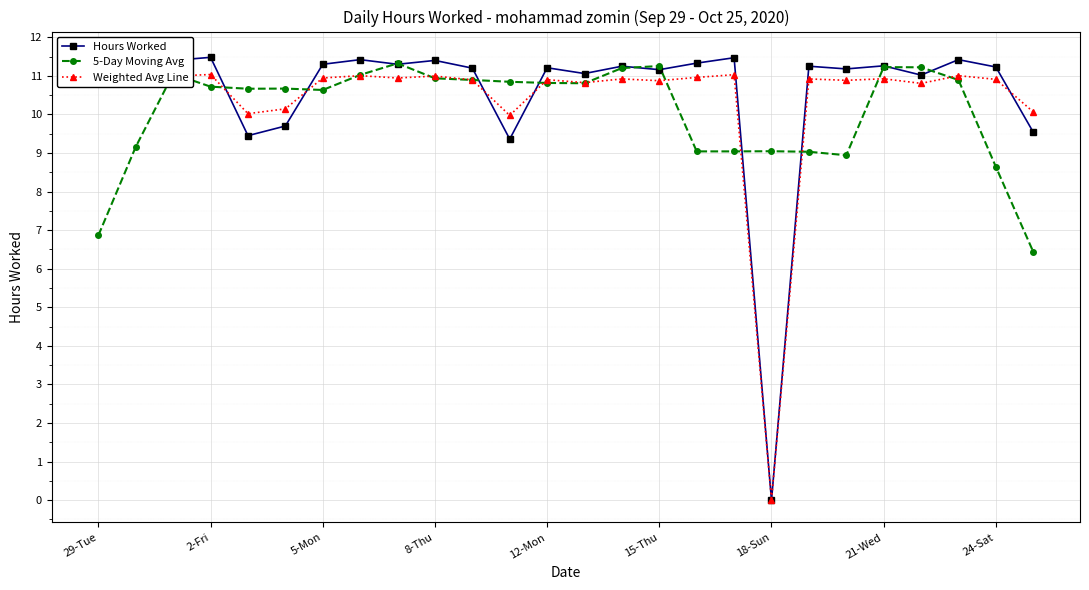

What is the average value of the 5-Day Moving Avg series?

10.1